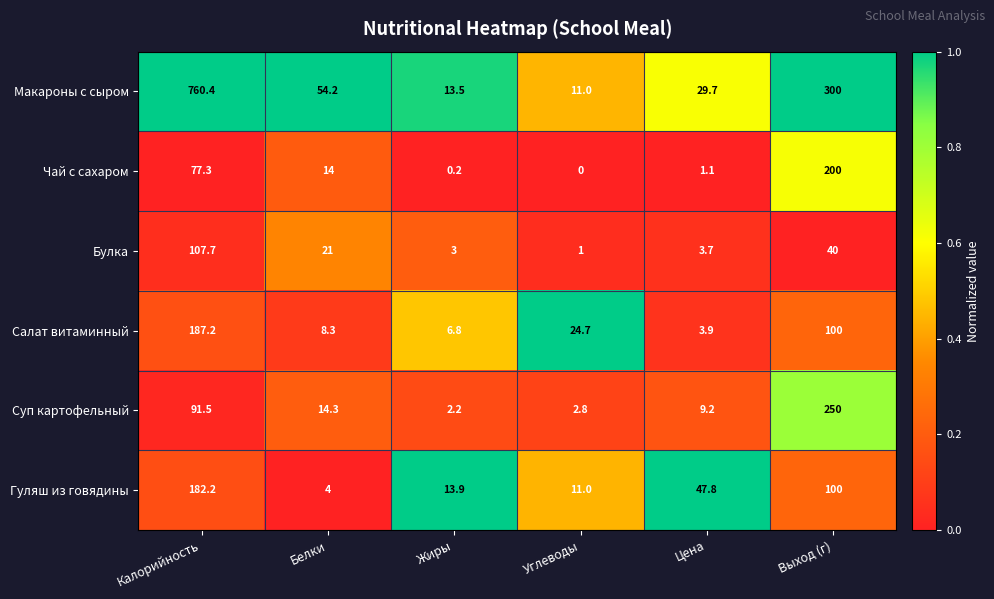

Rank the series at Калорийность from lowest to highest value.

Чай с сахаром, Суп картофельный, Булка, Гуляш из говядины, Салат витаминный, Макароны с сыром